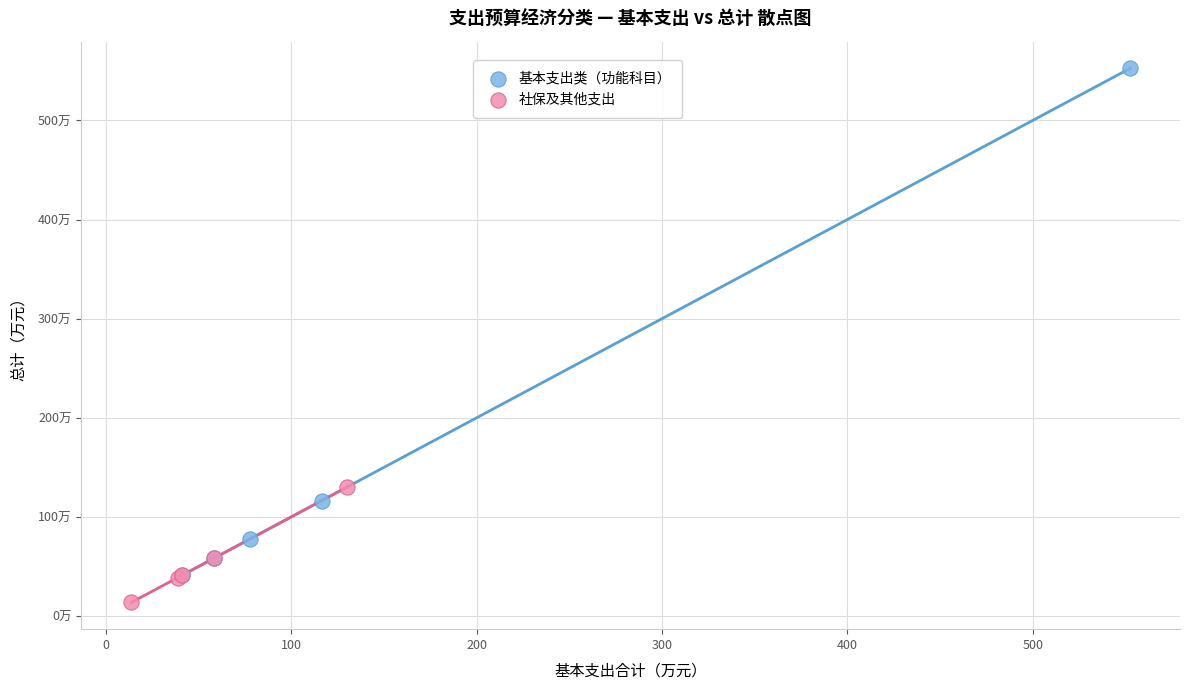

Which series contains the lowest Y value?

社保及其他支出